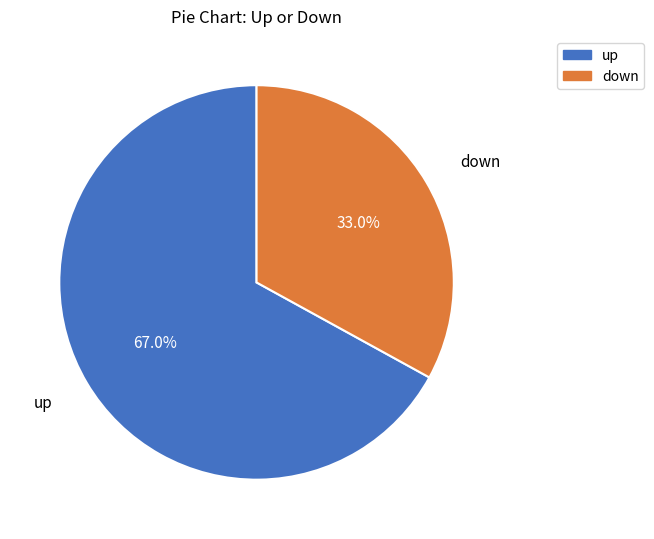

What is the total percentage of down and up?

100.0%